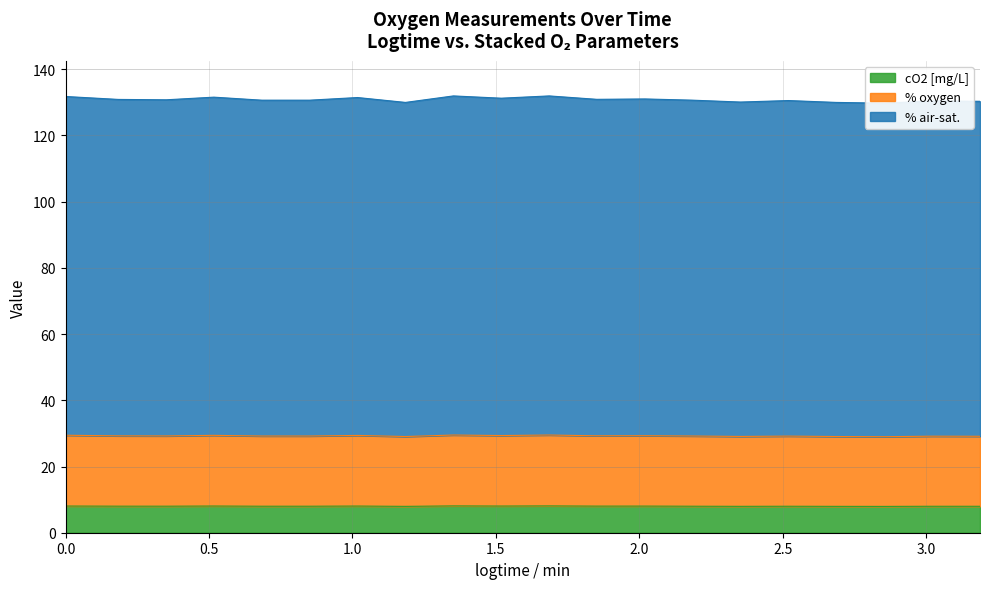

What is the minimum value shown in the chart?

7.9